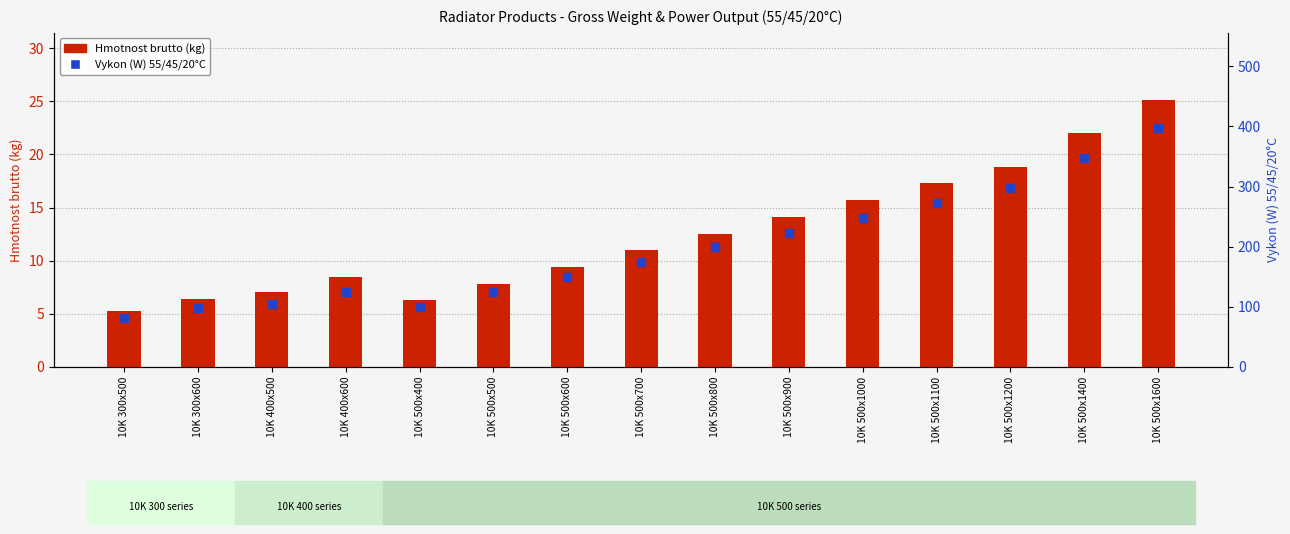

What is the total value across all series at 10K 300x600?

104.4